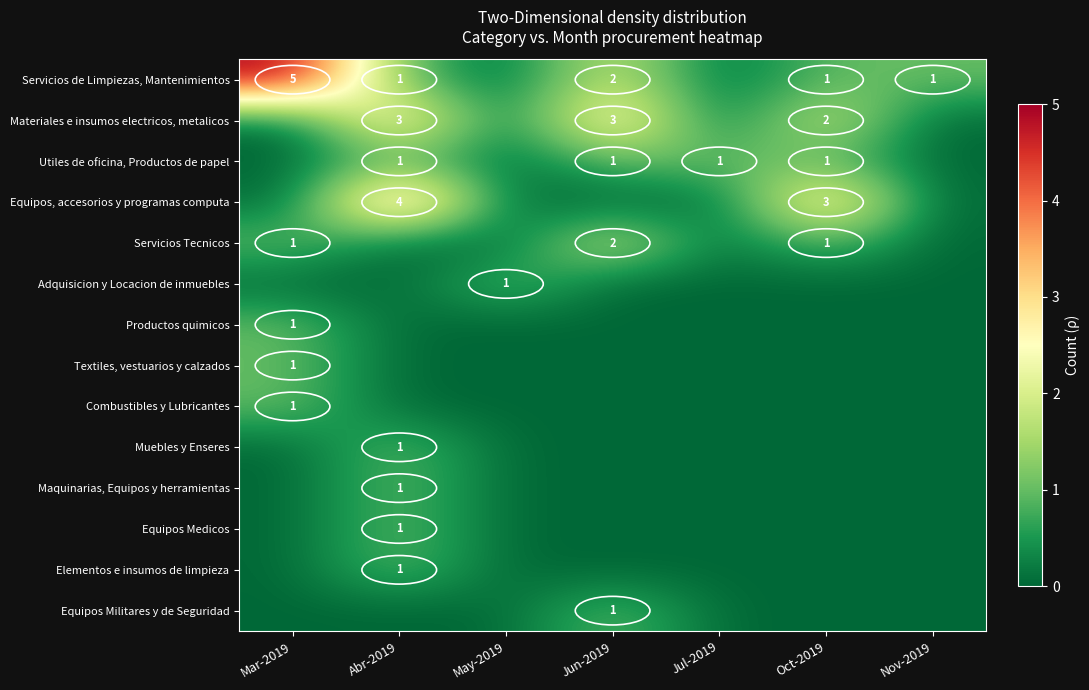

At which category does the chart reach its peak across all series?

Mar-2019